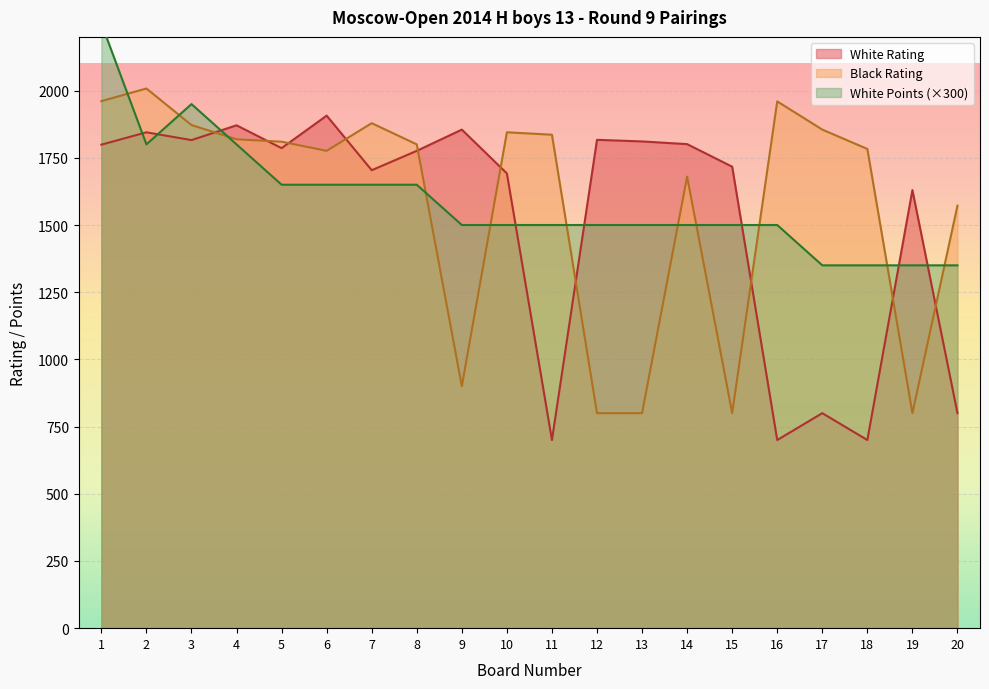

Rank the series by their maximum value, from lowest to highest.

White Rating, Black Rating, White Points